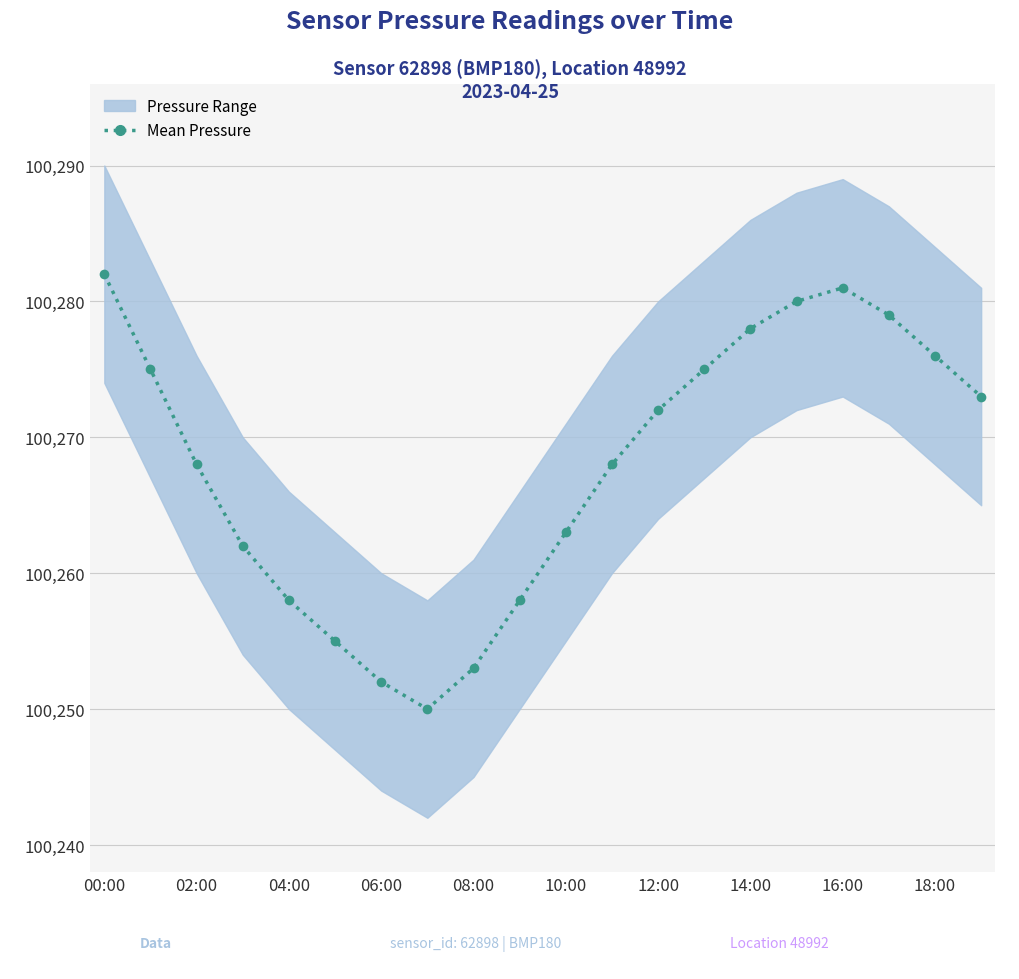

Which label corresponds to the largest value in the chart?

00:00